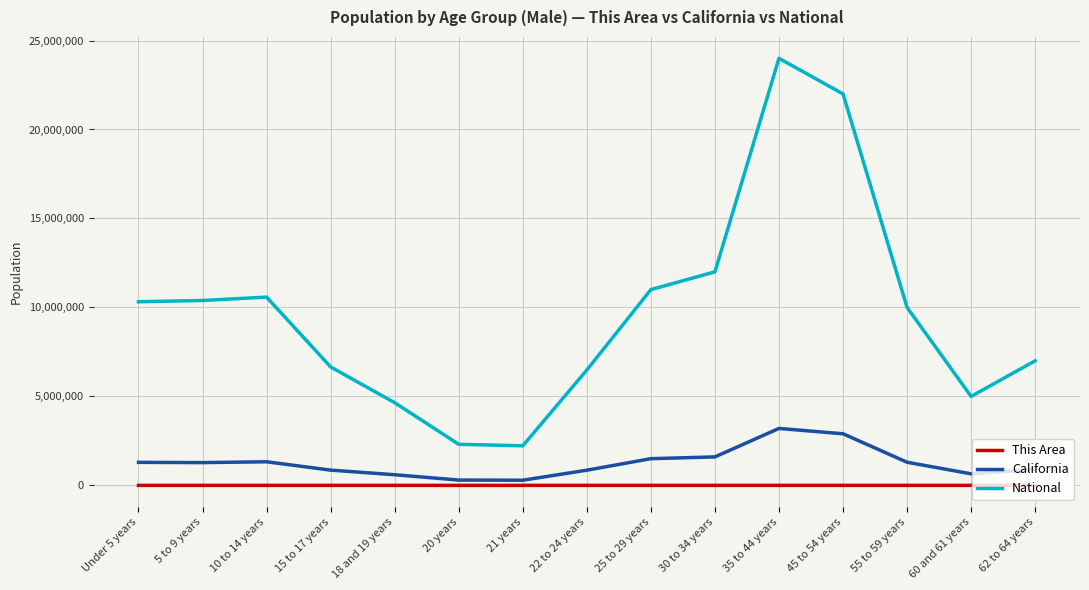

The value of This Area at 18 and 19 years is 29. True or false?

True